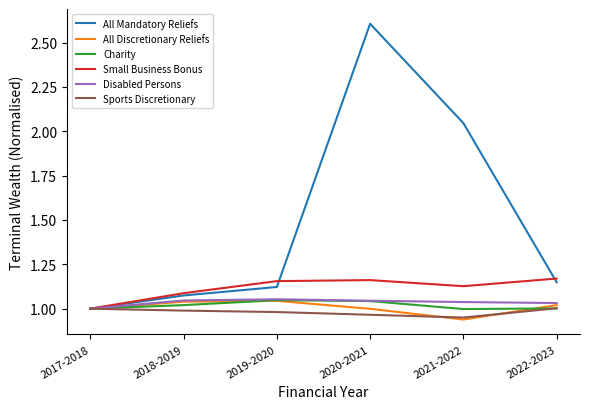

At which category is the sum across all series the highest?

2020-2021